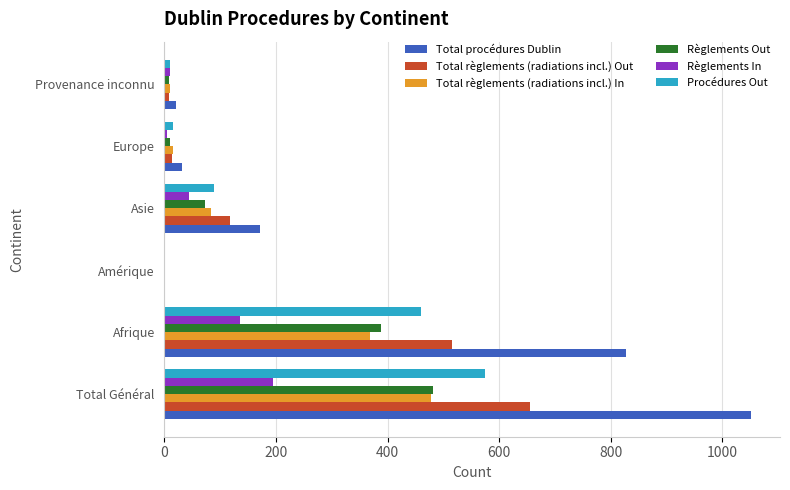

What is the sum of all Total règlements (radiations incl.) In values?

956